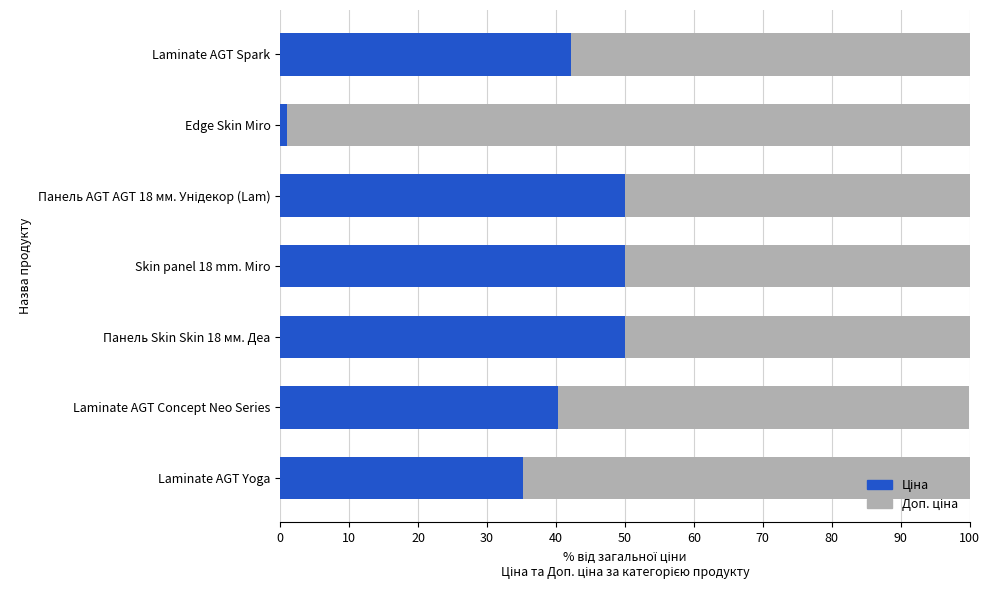

What is the total value across all series at Skin panel 18 mm. Miro?

100.0